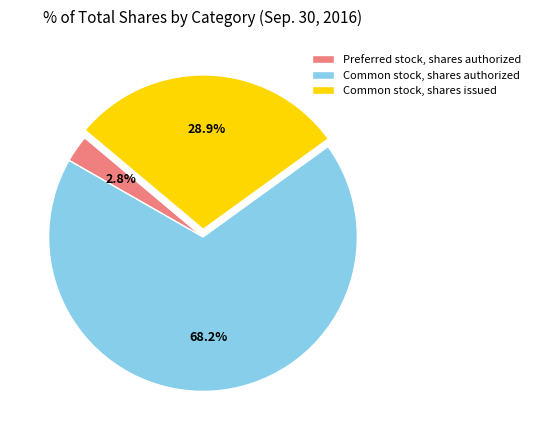

Which slice is the smallest?

Preferred stock, shares authorized